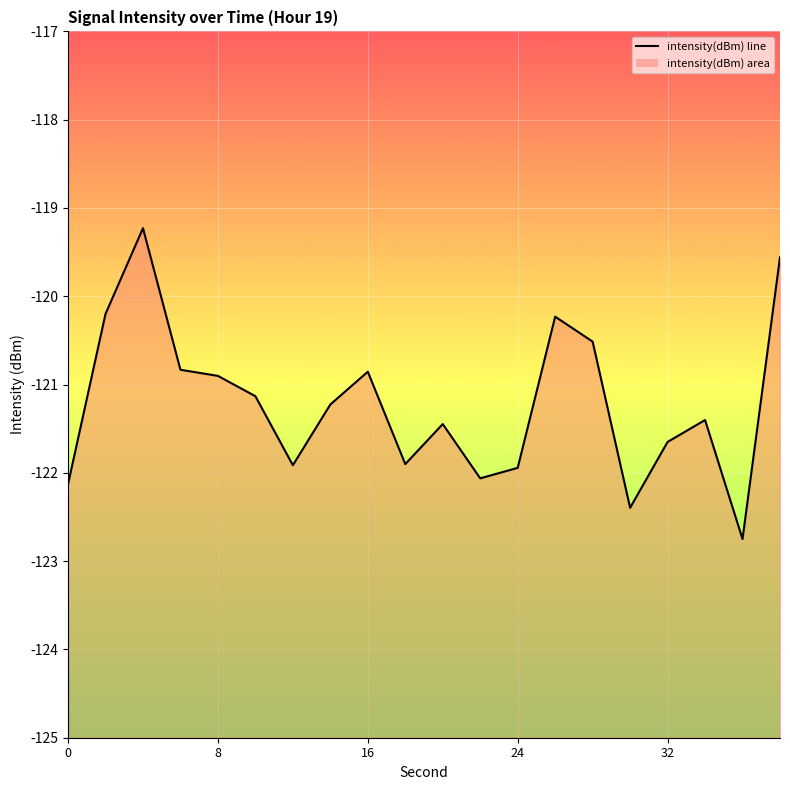

What is the smallest value displayed?

-122.7